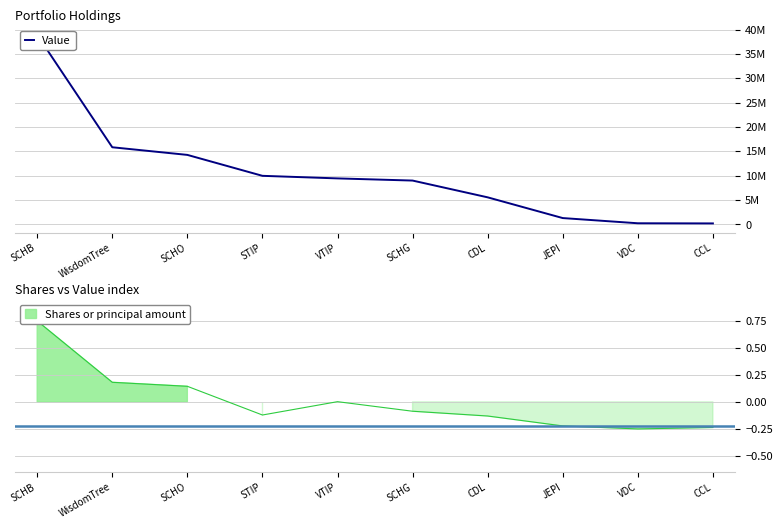

Reading left to right, transcribe all the data shown in this chart.

38892000	15846000	14278000	9984000	9456000	9011000	5569000	1316000	249000	219000